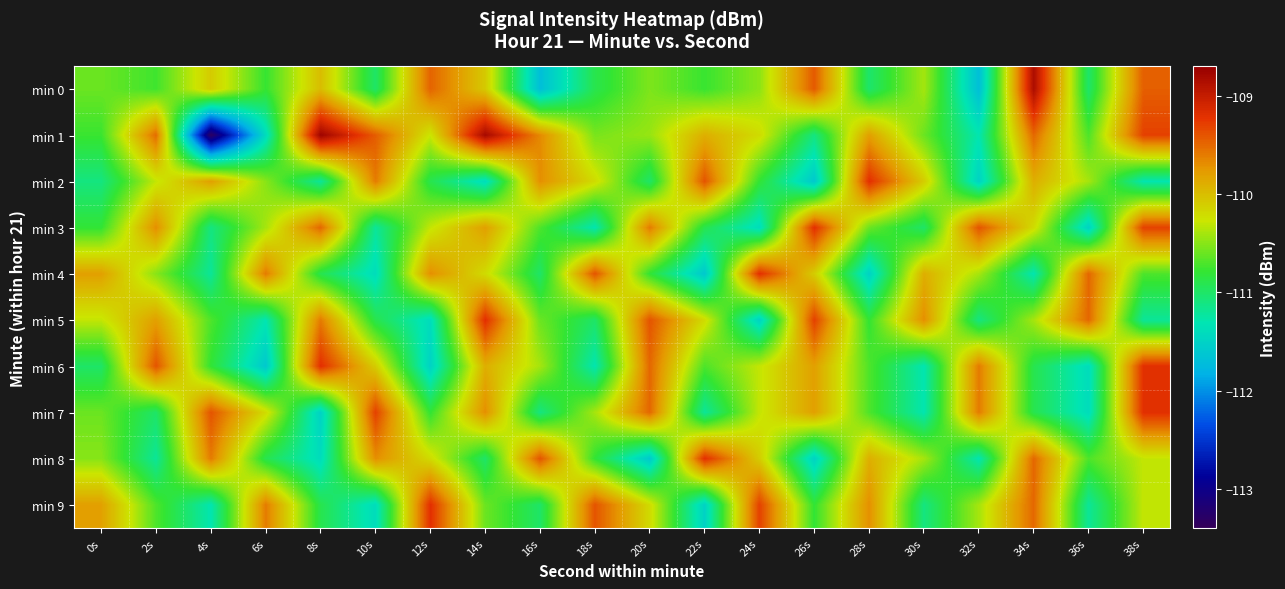

At which category does the chart reach its minimum across all series?

4s